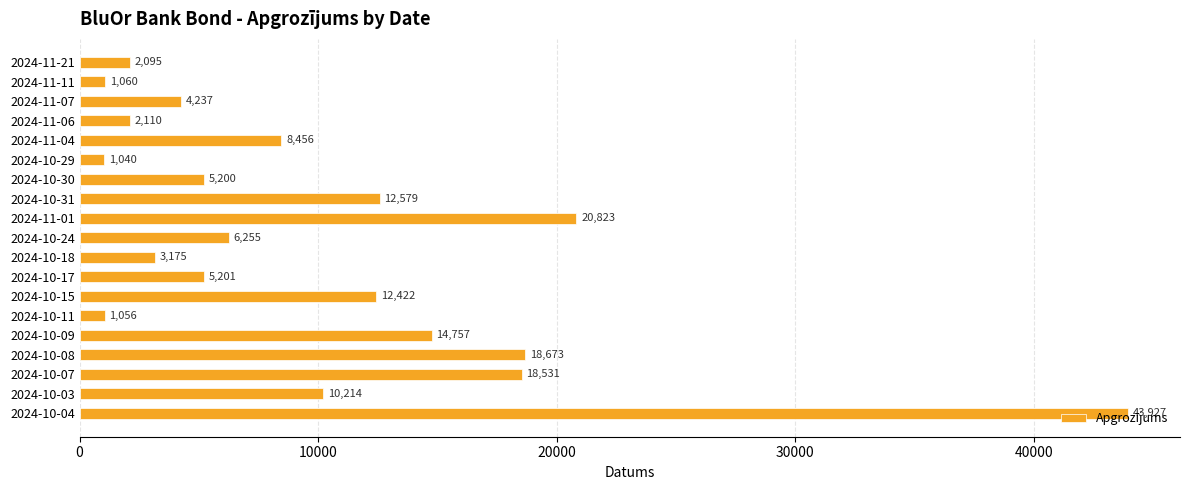

The value at 2024-10-15 is 20316.1. True or false?

False